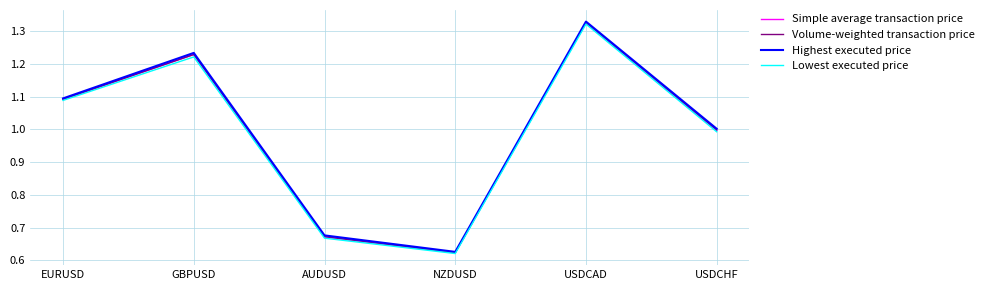

Is this an area chart (filled region under the line)?

No